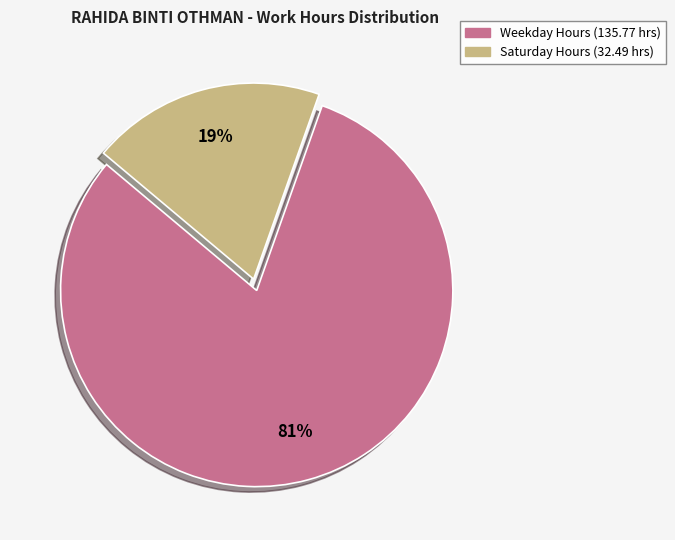

How many slices are in this pie chart?

2